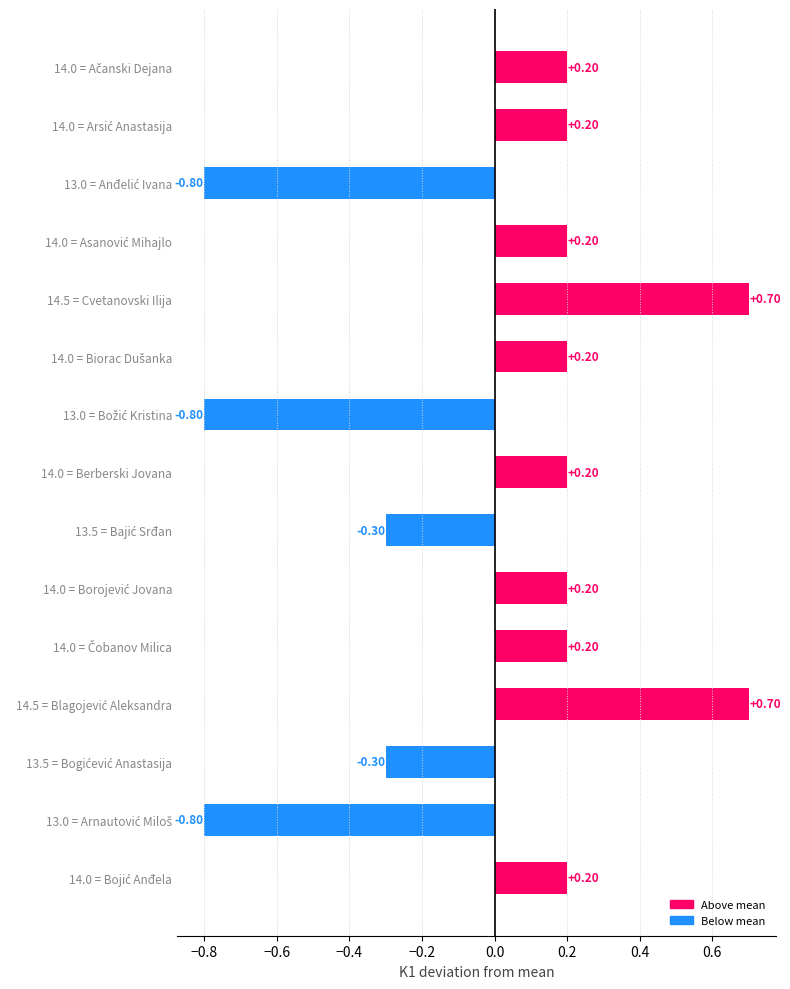

Are the bars horizontal?

Yes